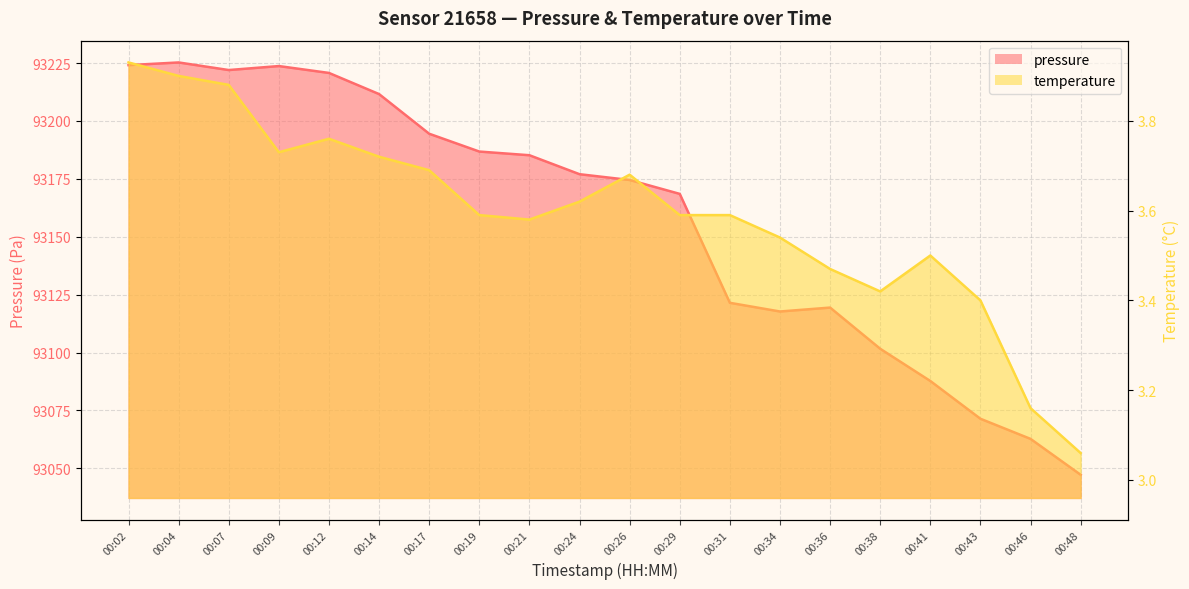

What is the minimum value shown in the chart?

3.1